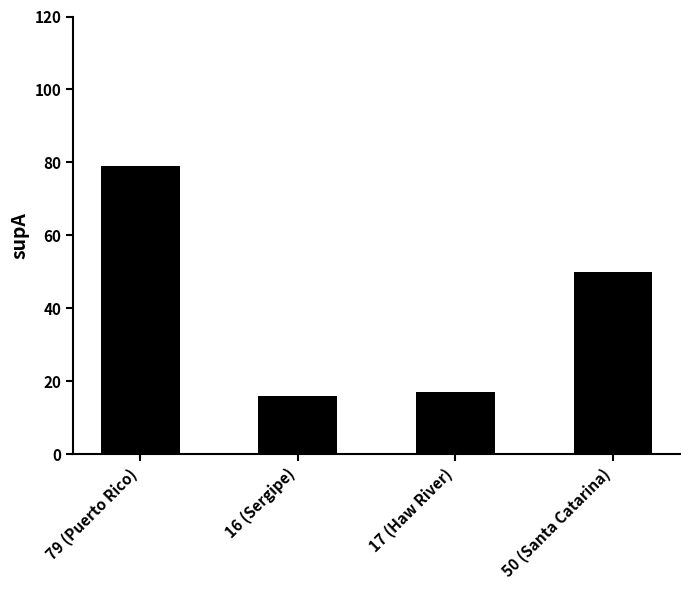

List the labels in order of value, largest first.

79 (Puerto Rico), 50 (Santa Catarina), 17 (Haw River), 16 (Sergipe)